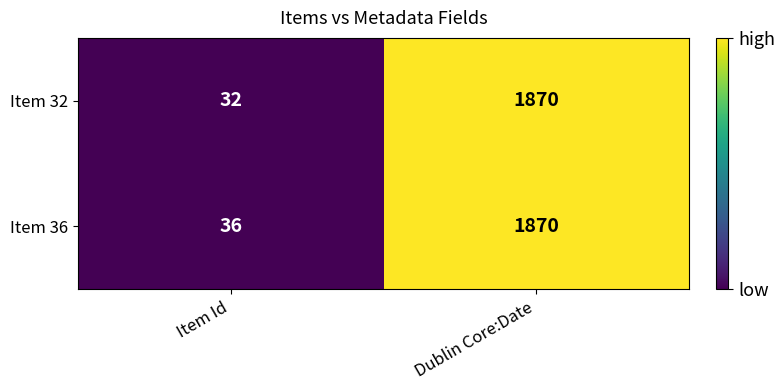

Reading right to left, list all the values displayed in this chart.

Item 32: Dublin Core:Date=1870	Item Id=32
Item 36: Dublin Core:Date=1870	Item Id=36